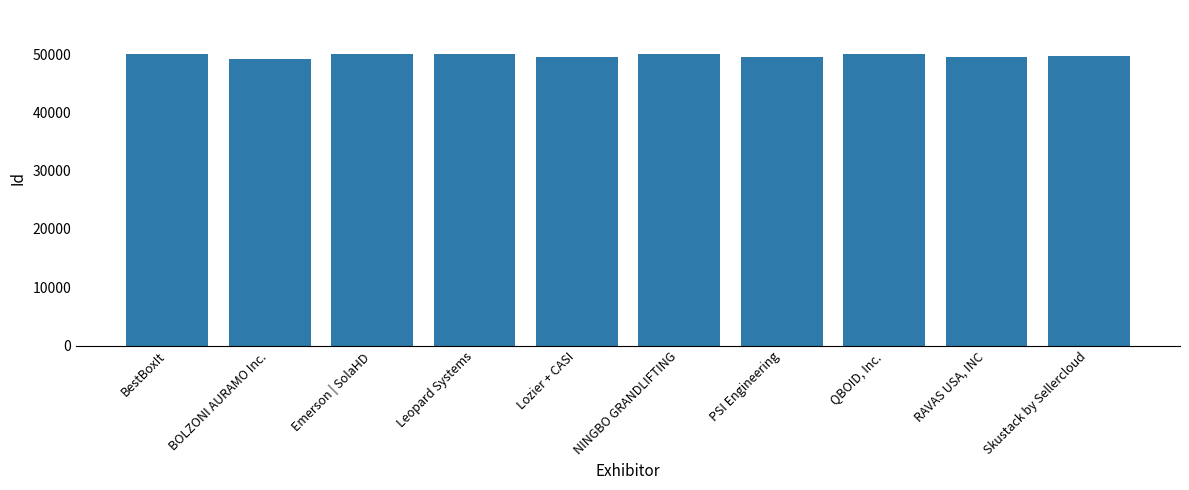

What is the label of the 1st bar from the right?

Skustack by Sellercloud